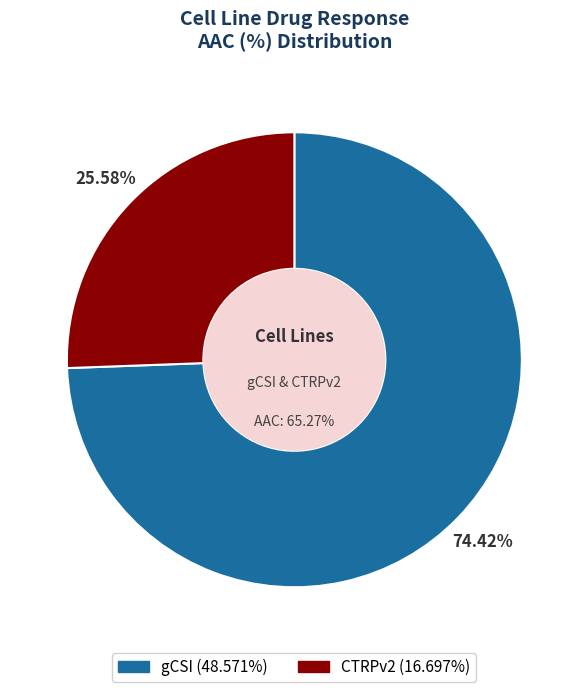

Which category has the smallest portion of the pie?

CTRPv2